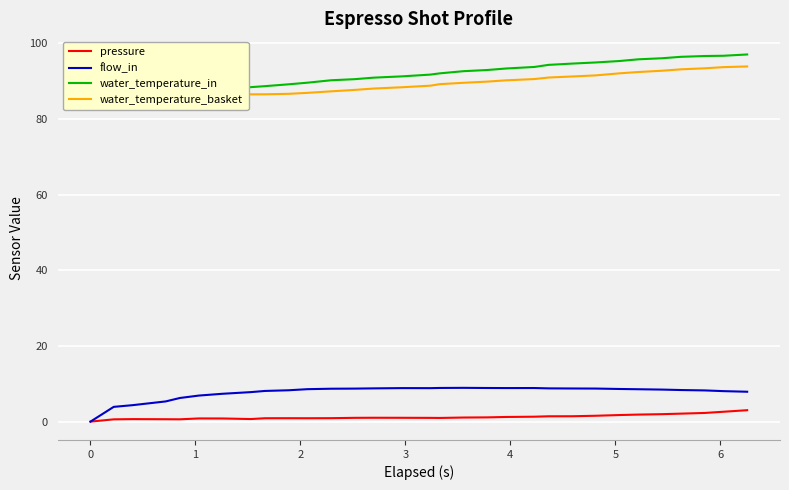

True or false: water_temperature_basket has more than 2 interior local peaks.

False